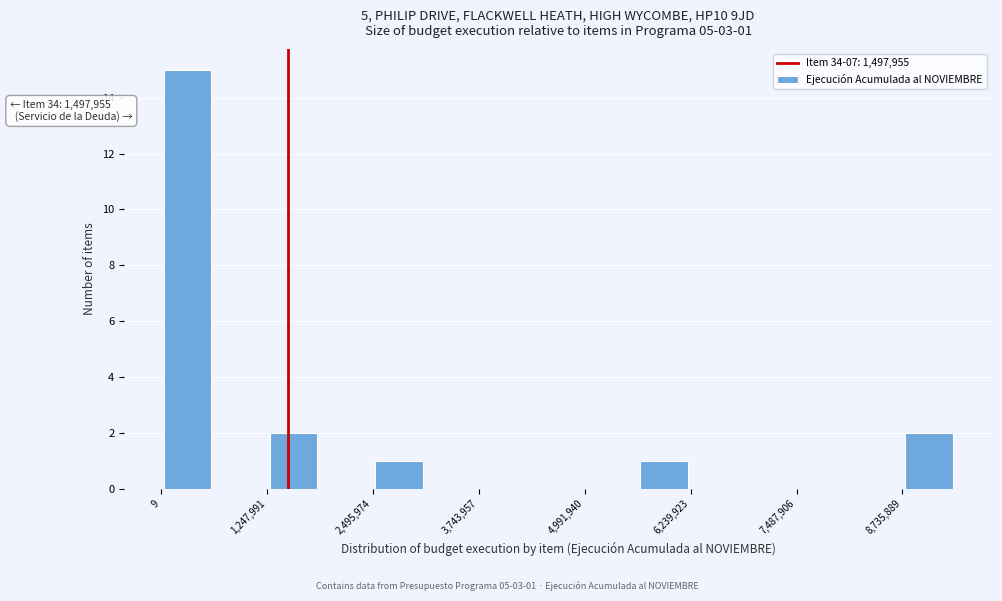

Around what value on the x-axis is the tallest bar? Give the approximate position of its centre, as read against the axis.

400000